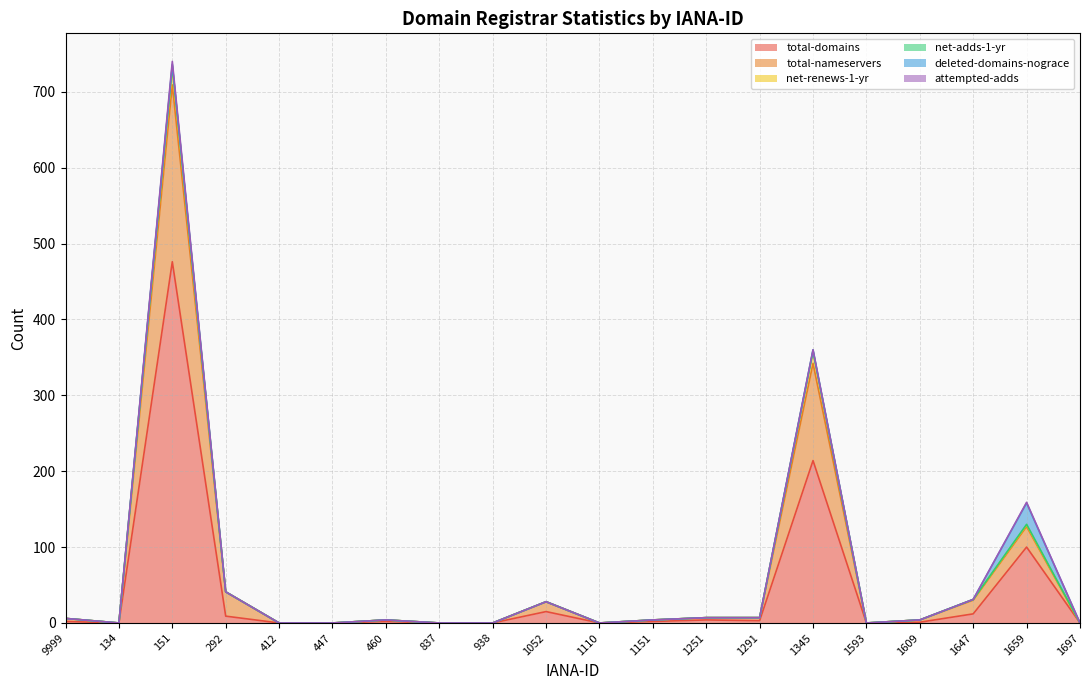

What position from the right is 412?

16